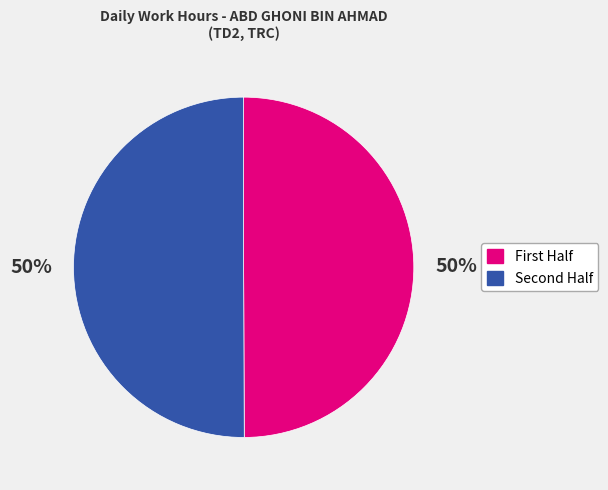

To the nearest percent, what is the average slice percentage?

50%